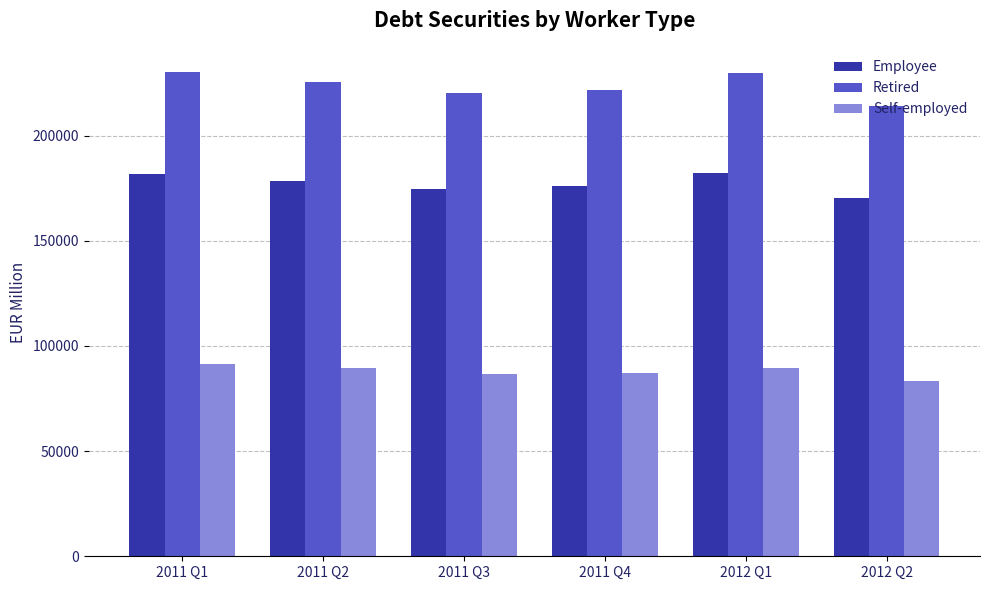

List the series in order of their overall mean, highest first.

Retired, Employee, Self-employed